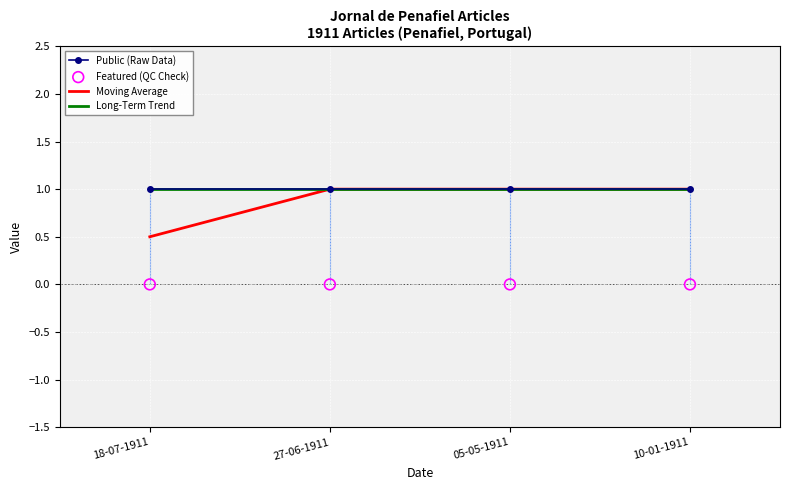

At which category is the sum across all series the highest?

27-06-1911